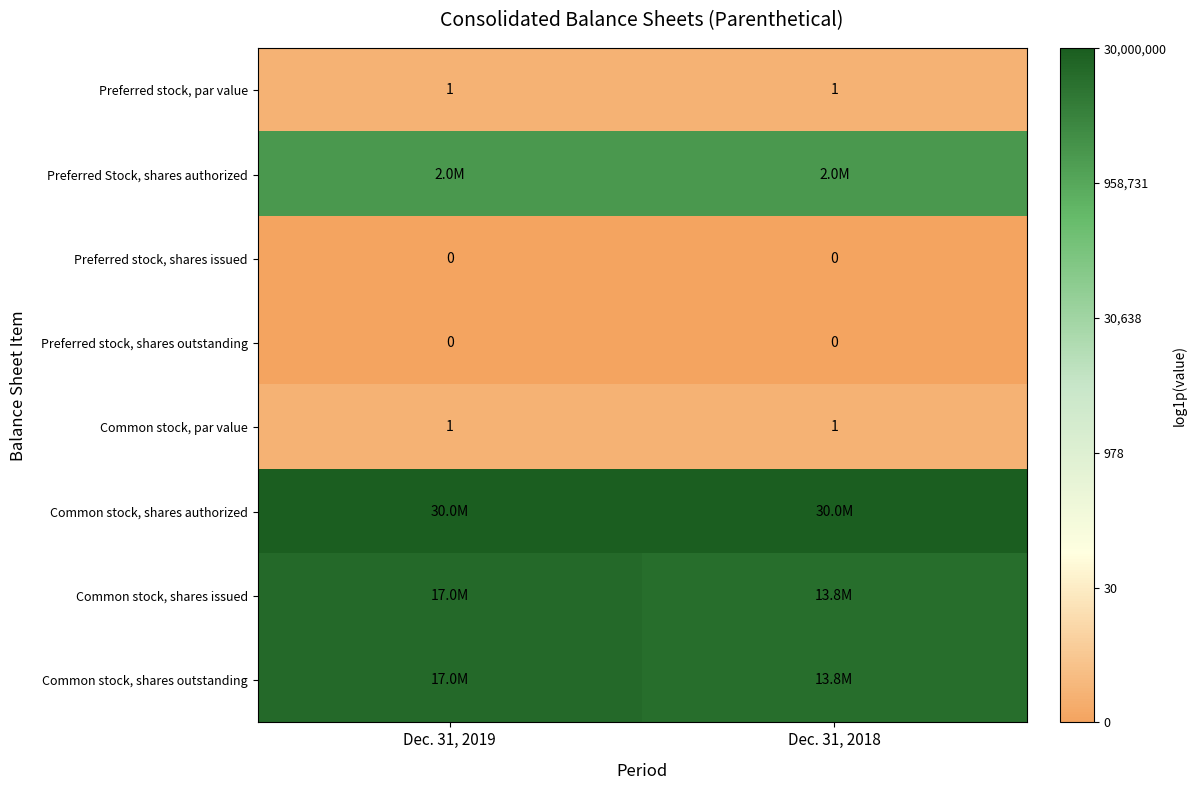

Is the value of Preferred stock, shares outstanding at Dec. 31, 2019 greater than the value of Preferred stock, par value at Dec. 31, 2018?

No